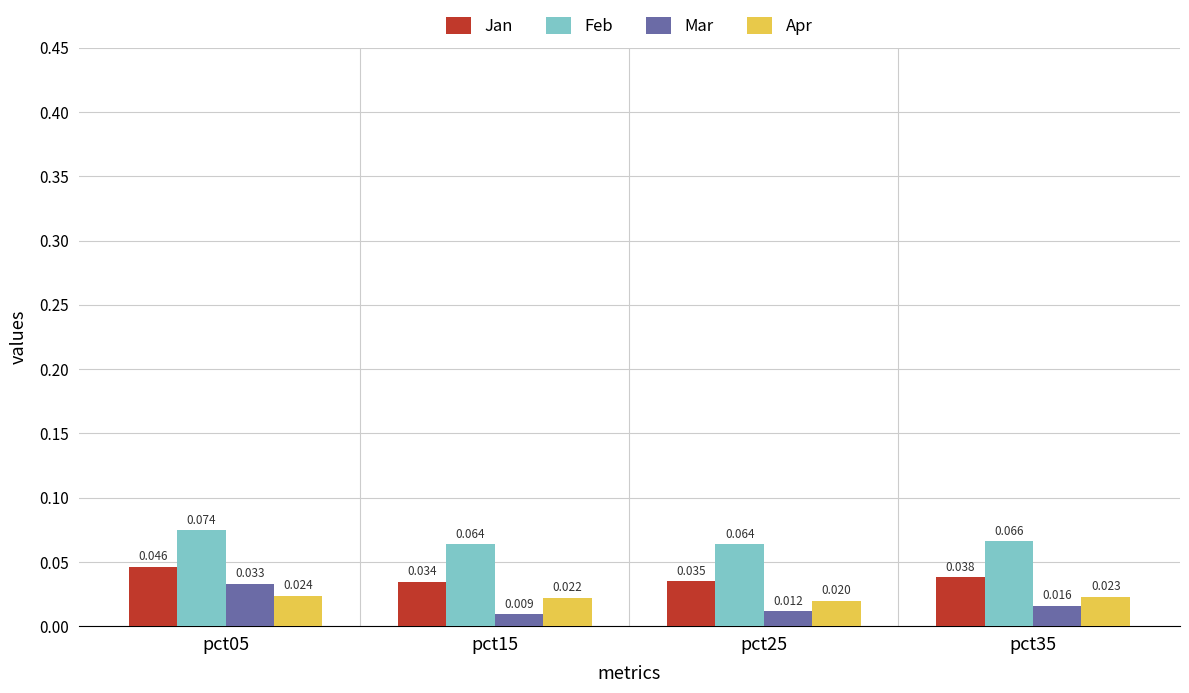

Which series has the largest range (max minus min)?

Mar